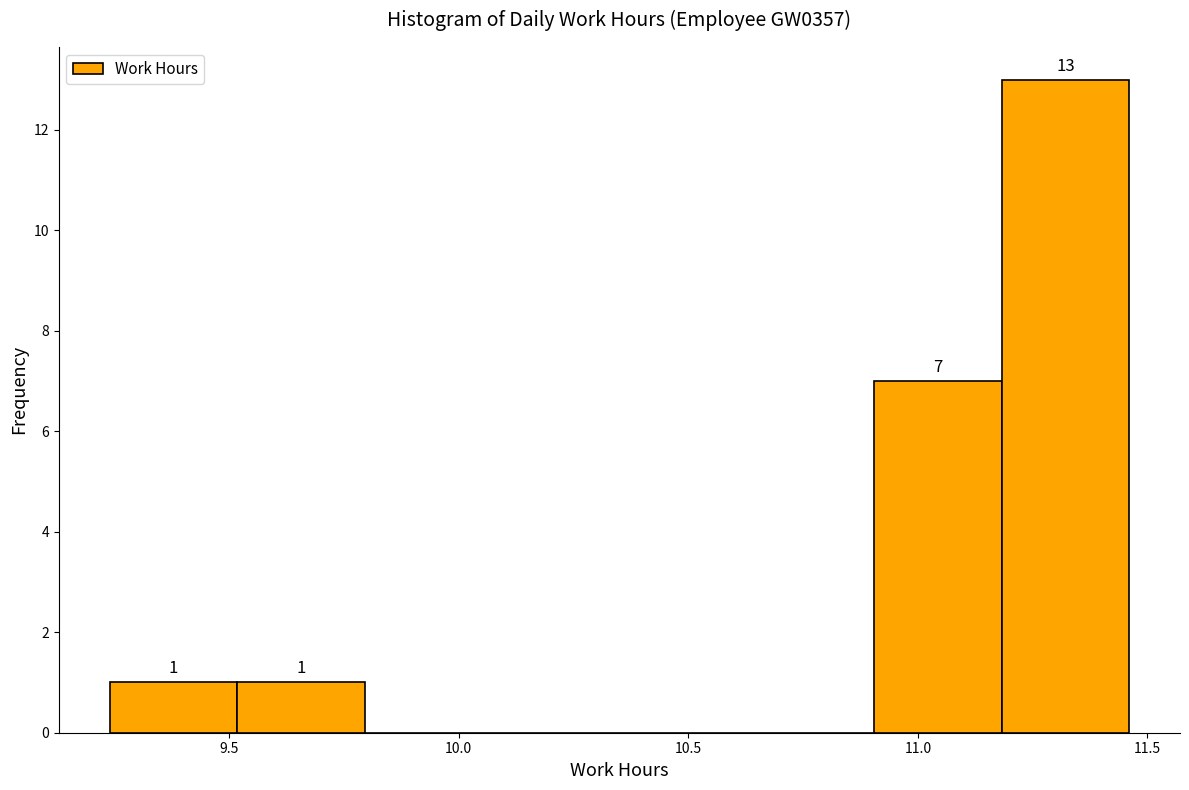

Over which range of the x-axis is the bar tallest?

11.20 to 11.45